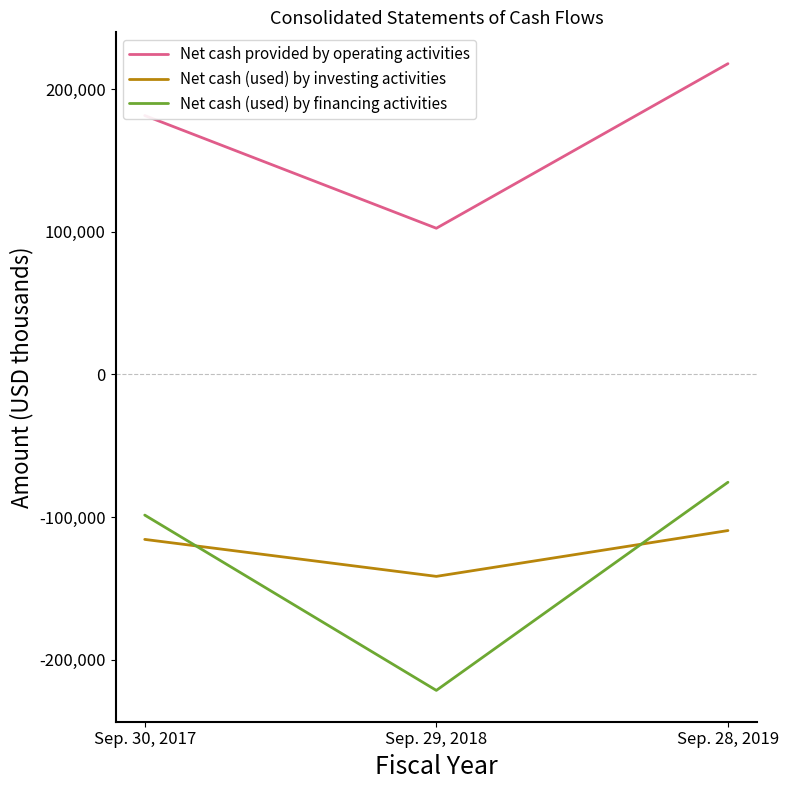

At how many categories does at least one series exceed 85183?

3